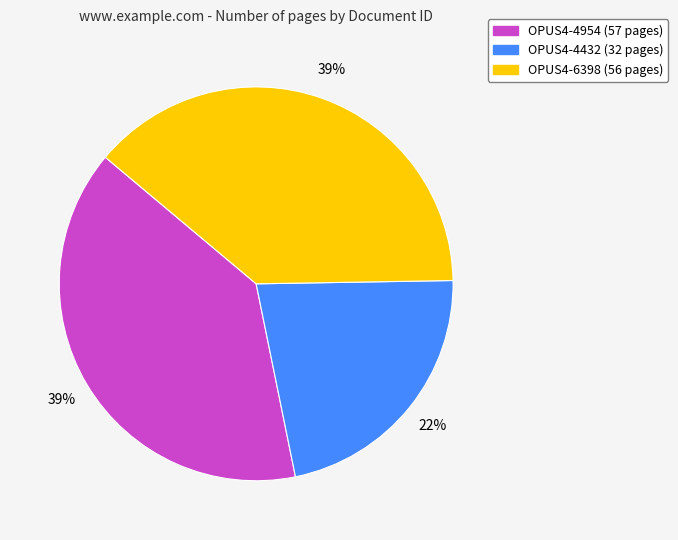

Is the sum of OPUS4-4954 and OPUS4-4432 greater than half?

Yes